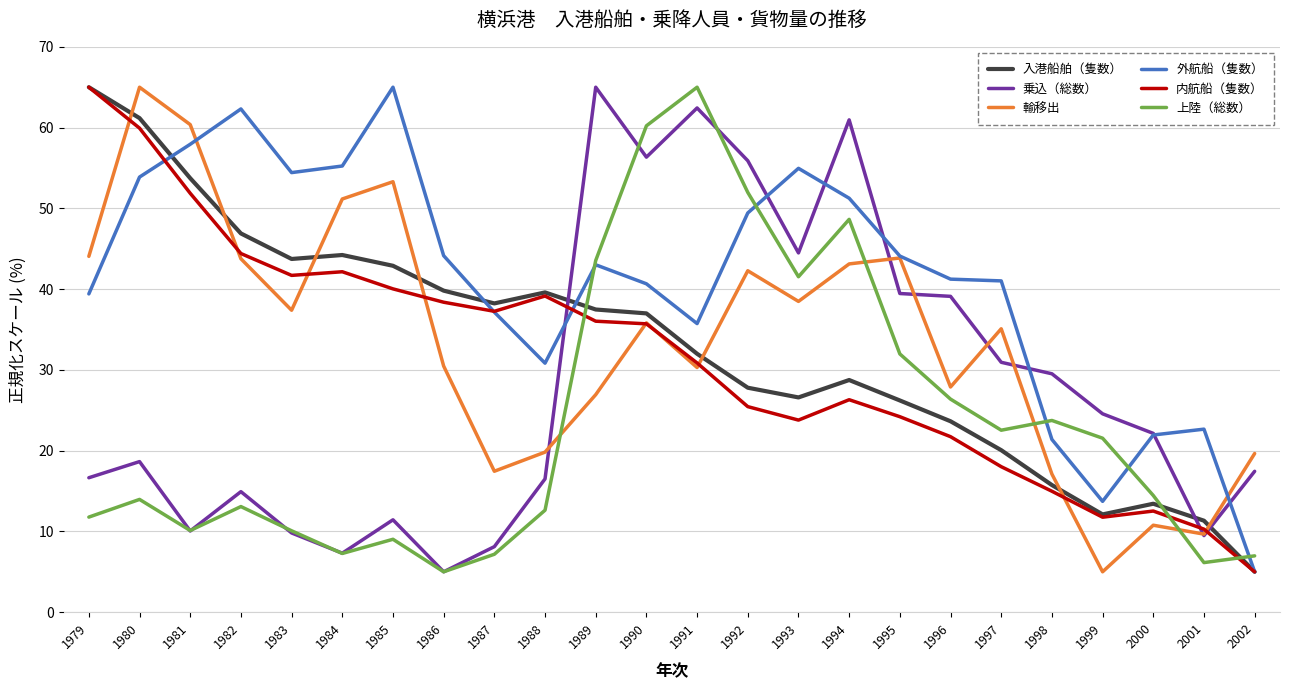

Between 1993 and 1995, which series saw the biggest shift?

外航船（隻数）